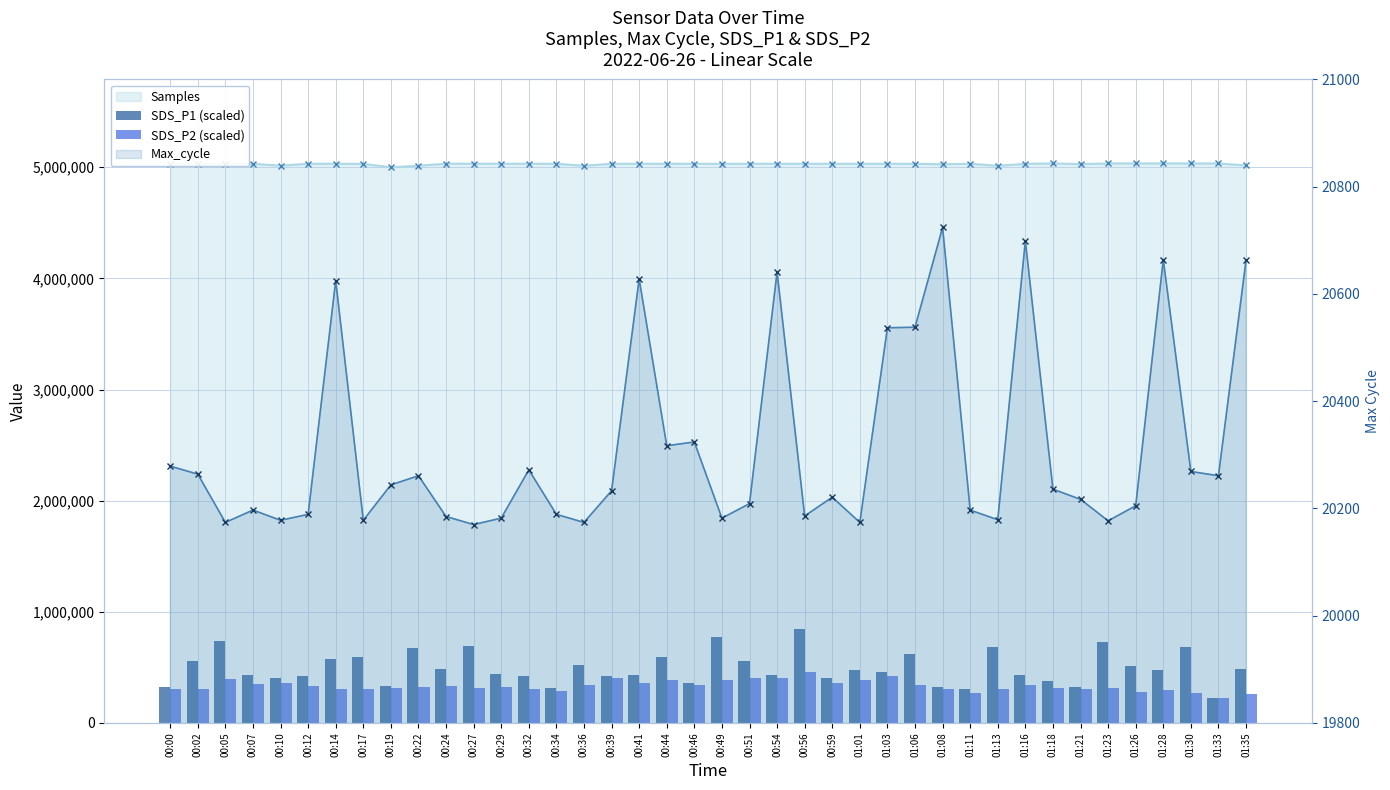

What position from the right is 00:49?

20